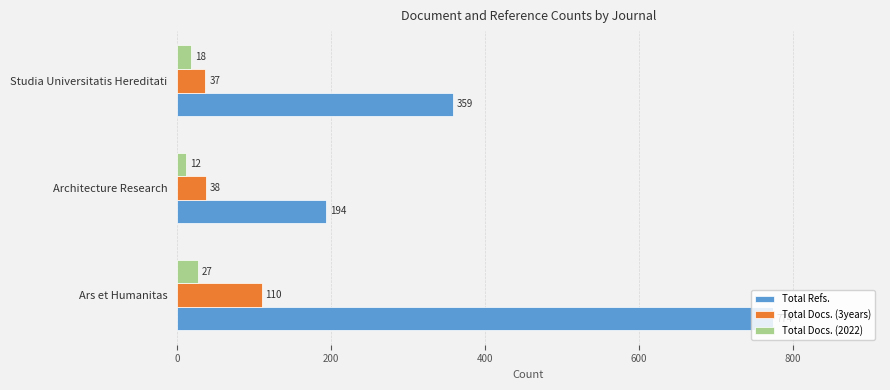

True or false: Total Docs. (2022) has a value of 12 at Architecture Research.

True